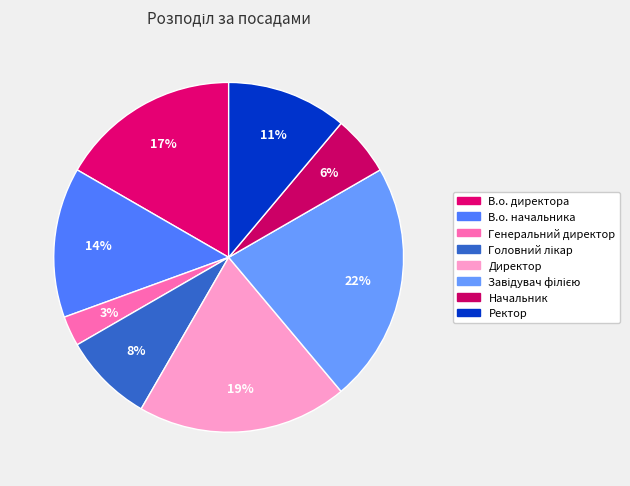

Count the number of slices in the pie.

8